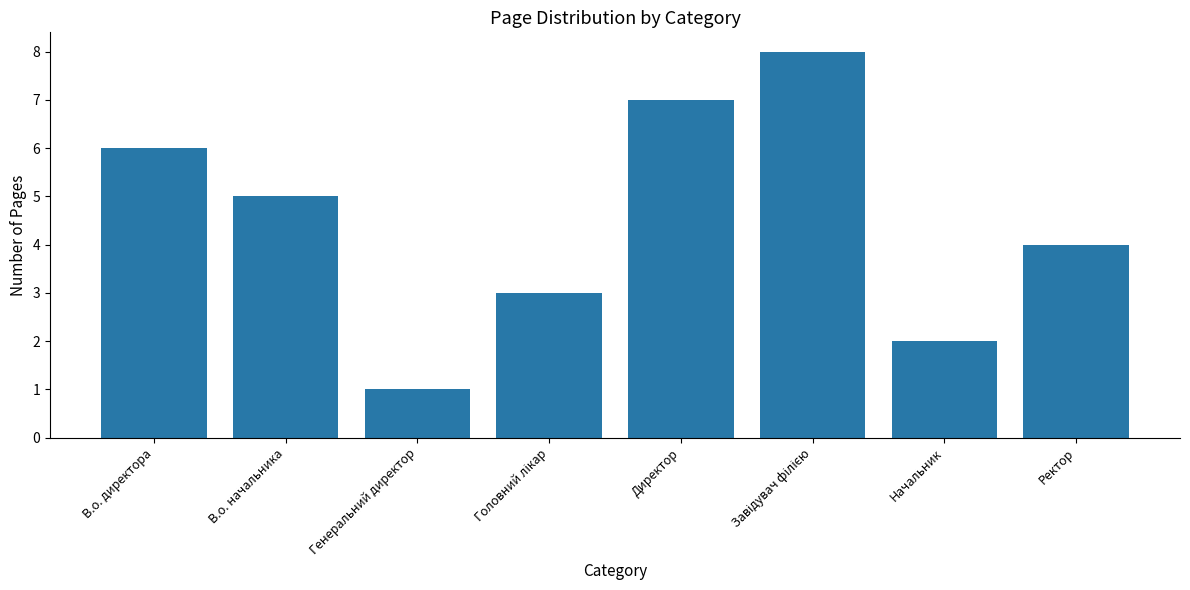

The value at Ректор is 2. True or false?

False